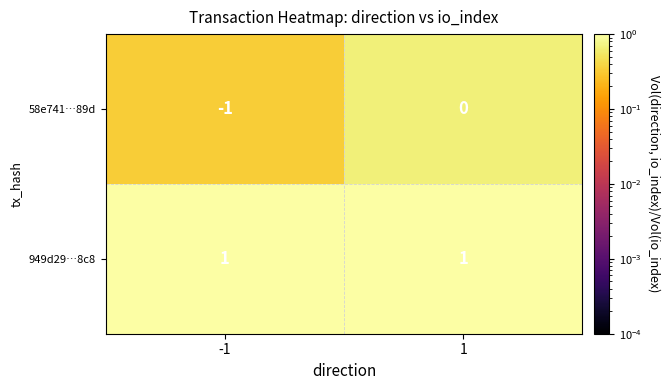

Between -1 and 1, which series saw the biggest shift?

58e741…89d